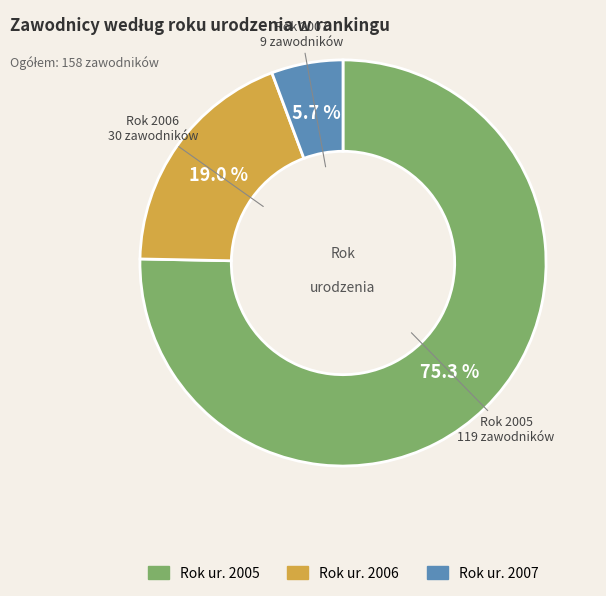

Is there a majority slice in this chart?

Yes